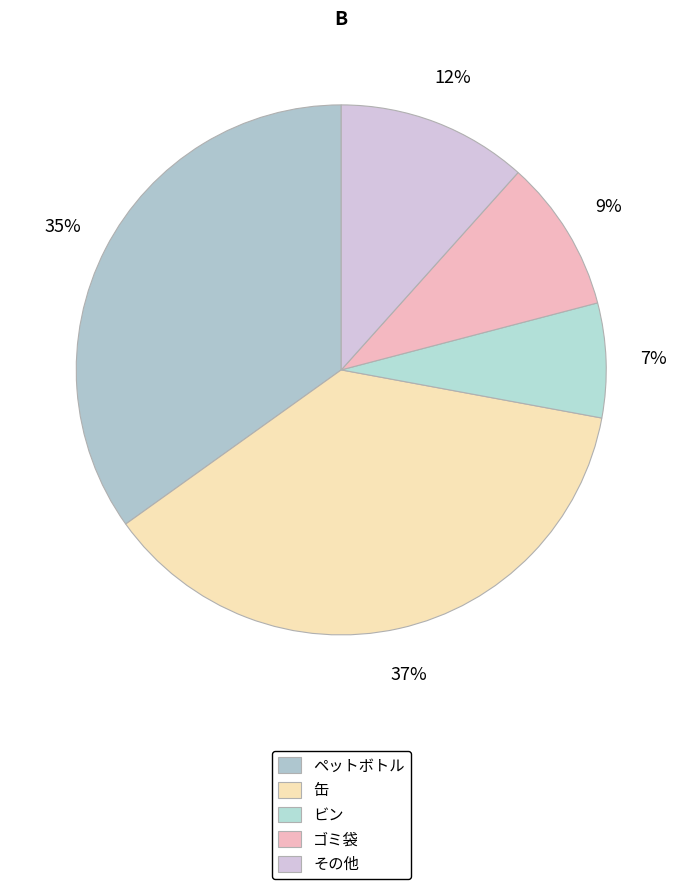

Combined, what portion of the pie is ゴミ袋 and 缶?

46.5%